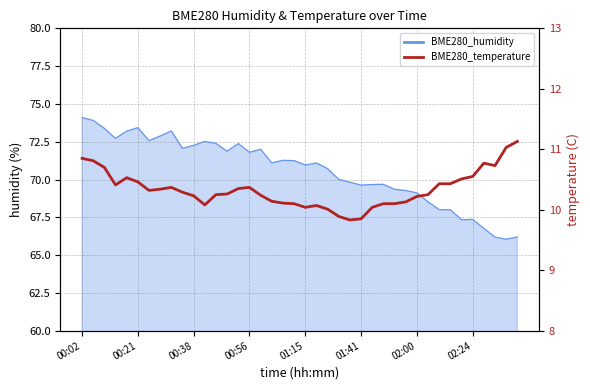

What position from the left is 34?

35